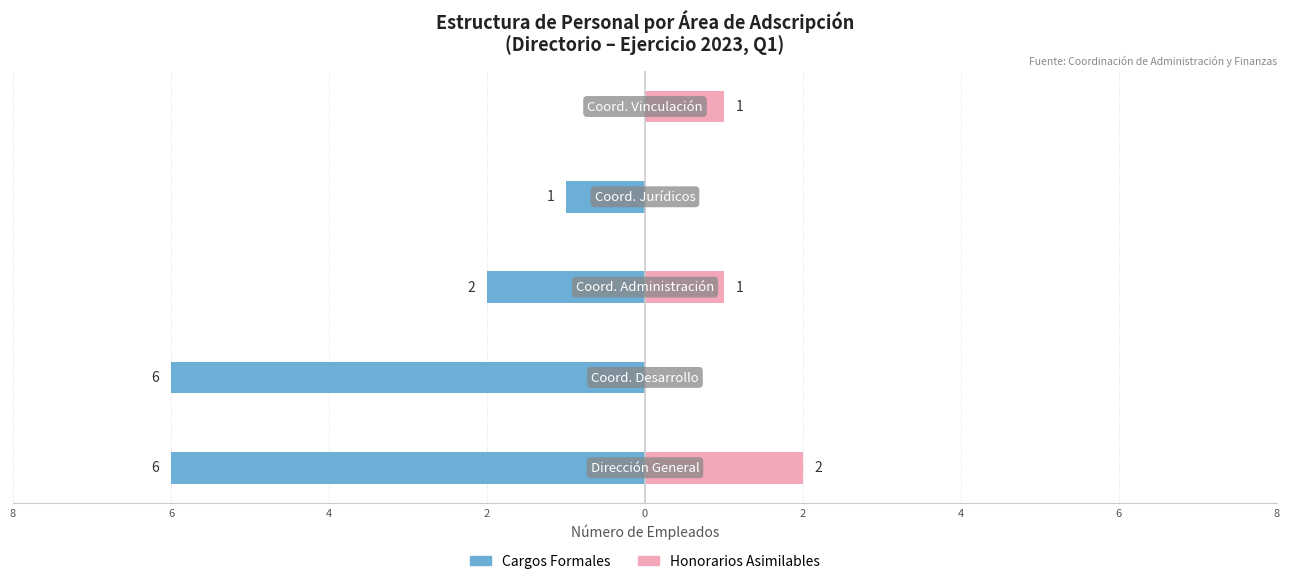

How many data points in Honorarios Asimilables are above 1?

1